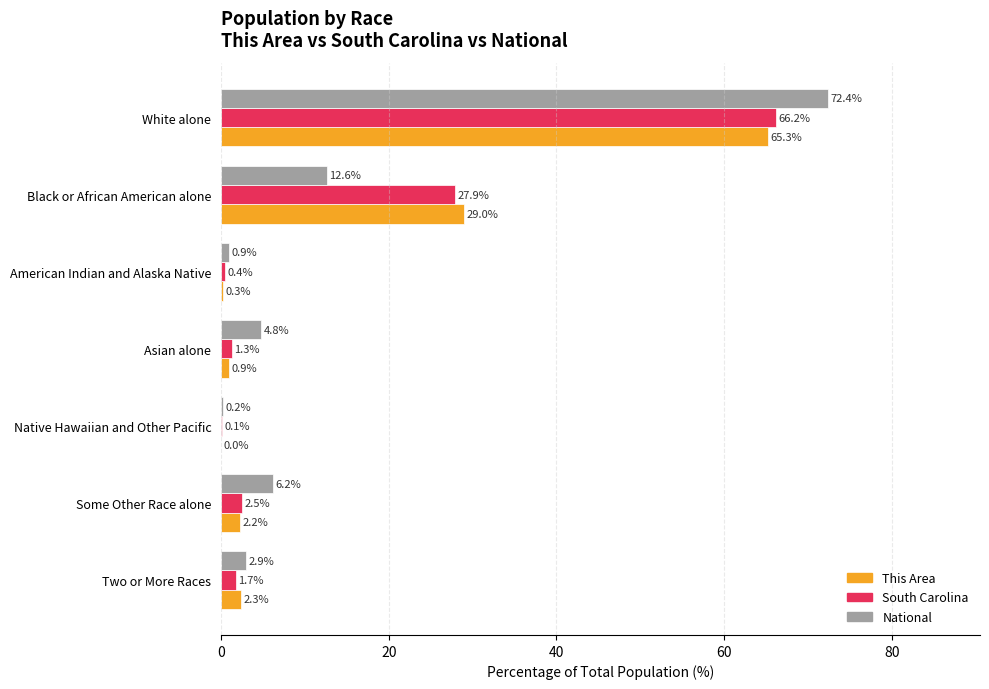

Is it true that National equals 0.9 at American Indian and Alaska Native?

True